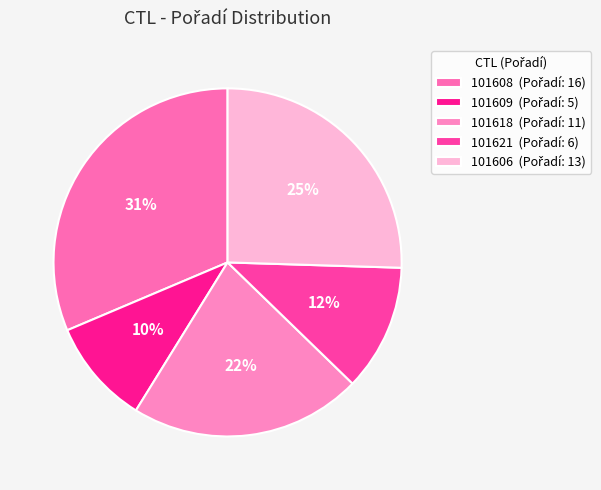

What is the smallest slice in the pie chart?

101609